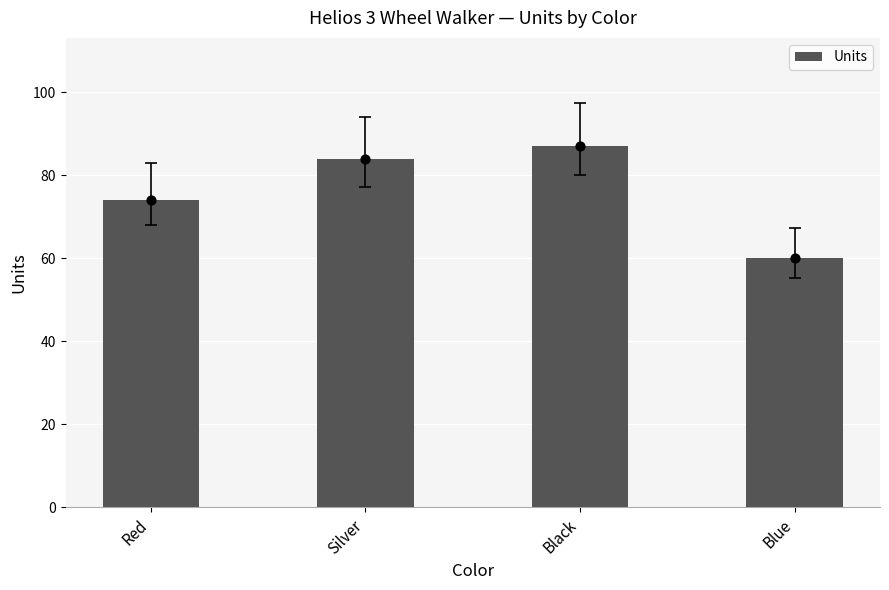

Between Black and Silver, which is larger?

Black